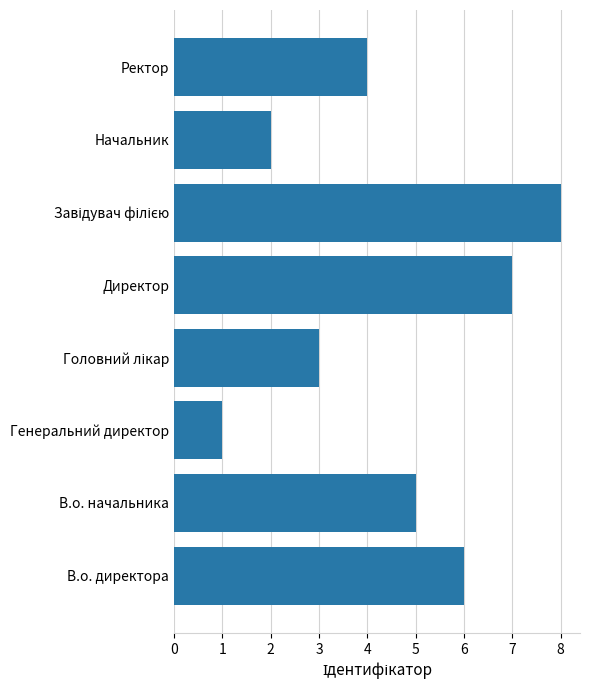

What is the minimum value shown in the chart?

1